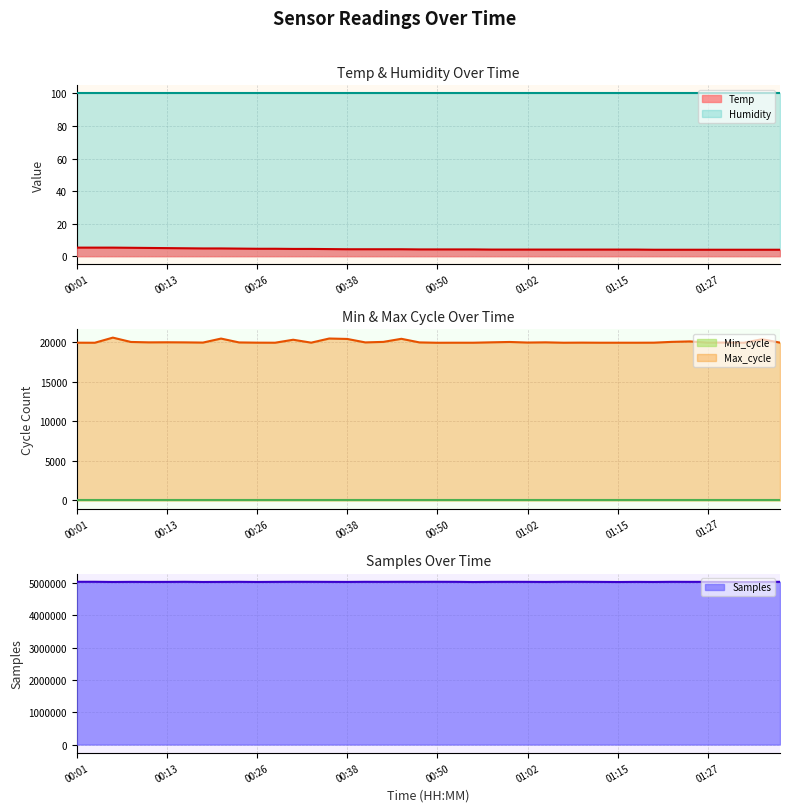

What is the value of the Samples point at the 22nd from the left?

5043667.0